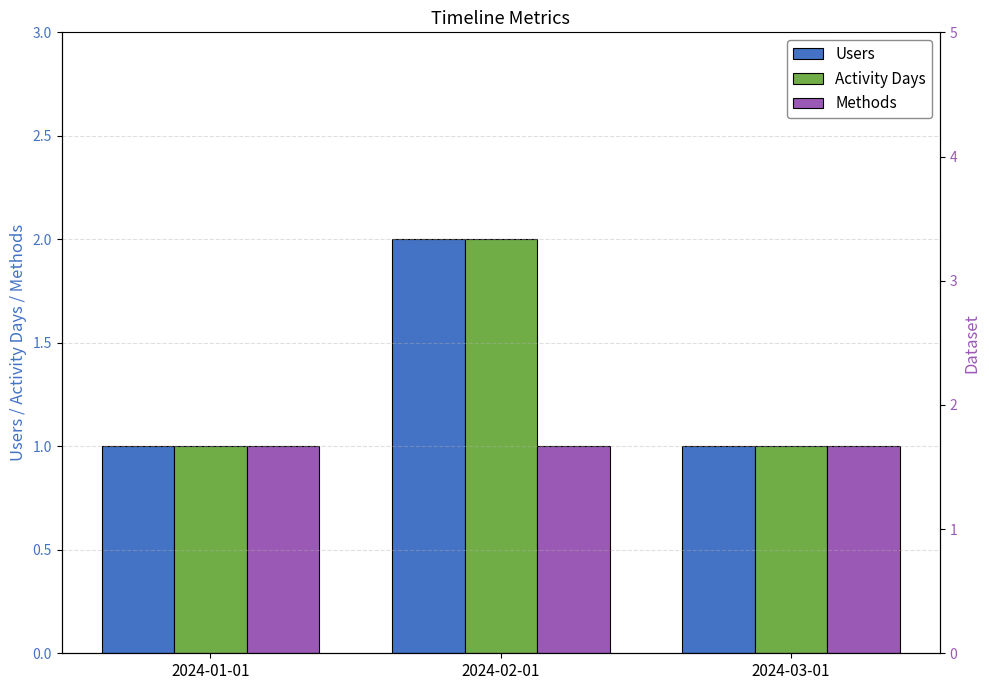

The Activity Days series shows 0 at 2024-01-01. True or false?

False